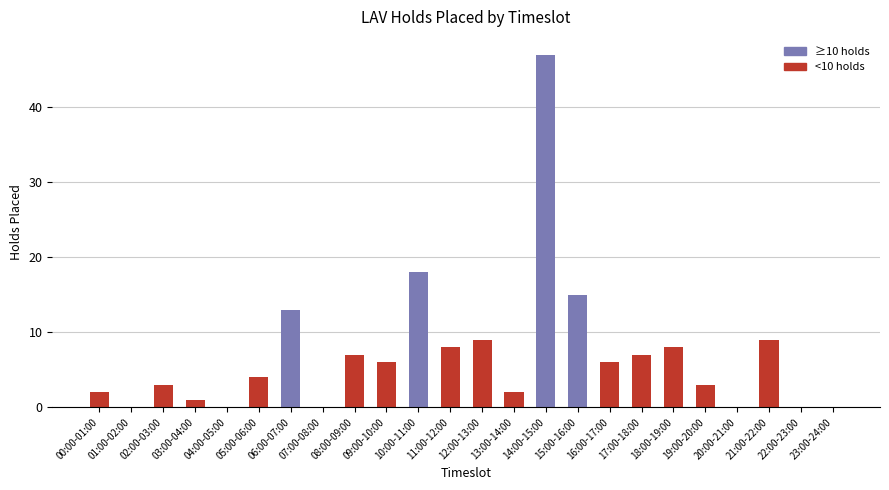

Reading right to left, extract all data points from this chart.

23:00-24:00=0	22:00-23:00=0	21:00-22:00=9	20:00-21:00=0	19:00-20:00=3	18:00-19:00=8	17:00-18:00=7	16:00-17:00=6	15:00-16:00=15	14:00-15:00=47	13:00-14:00=2	12:00-13:00=9	11:00-12:00=8	10:00-11:00=18	09:00-10:00=6	08:00-09:00=7	07:00-08:00=0	06:00-07:00=13	05:00-06:00=4	04:00-05:00=0	03:00-04:00=1	02:00-03:00=3	01:00-02:00=0	00:00-01:00=2